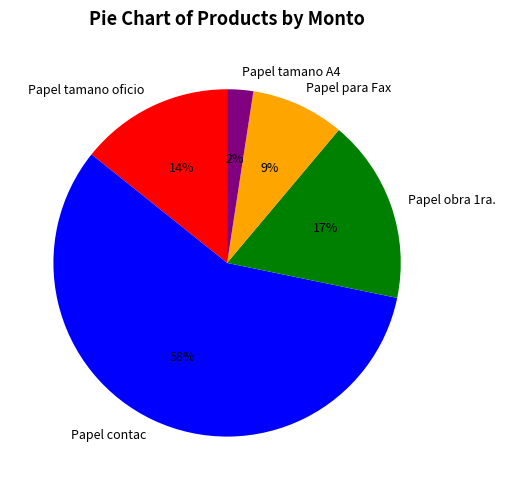

The Papel para Fax slice represents 9% of the pie. True or false?

True